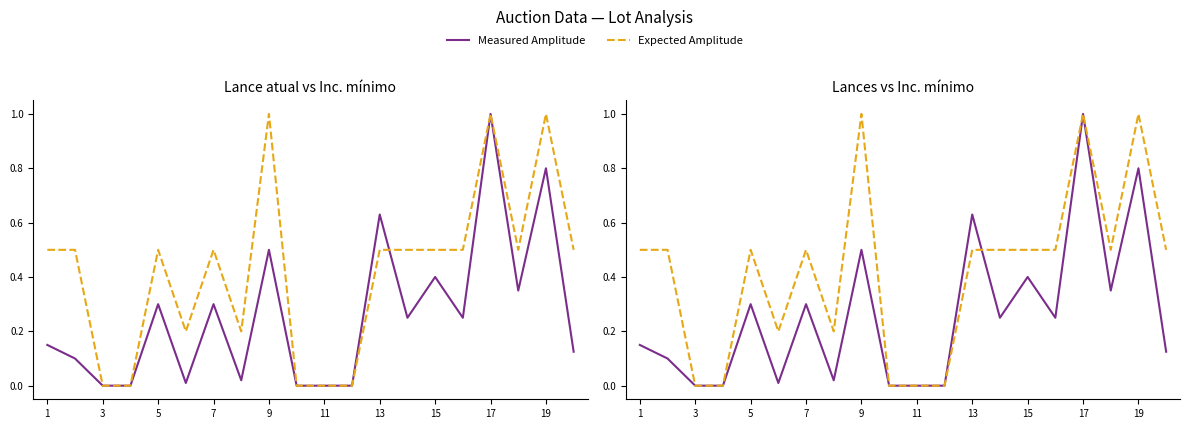

What is the value of the Measured Amplitude point at the 14th from the left?

0.3